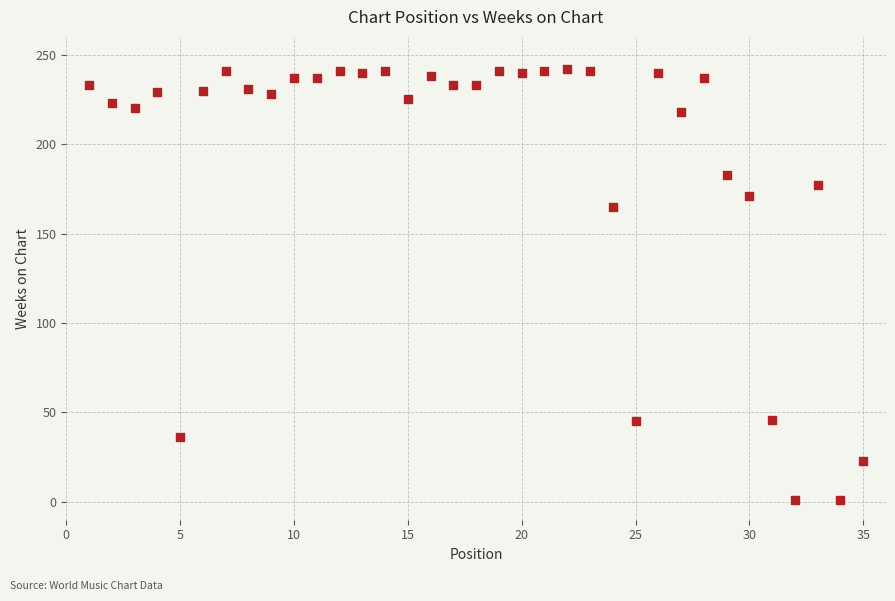

What is the range of Y values (max minus min)?

241